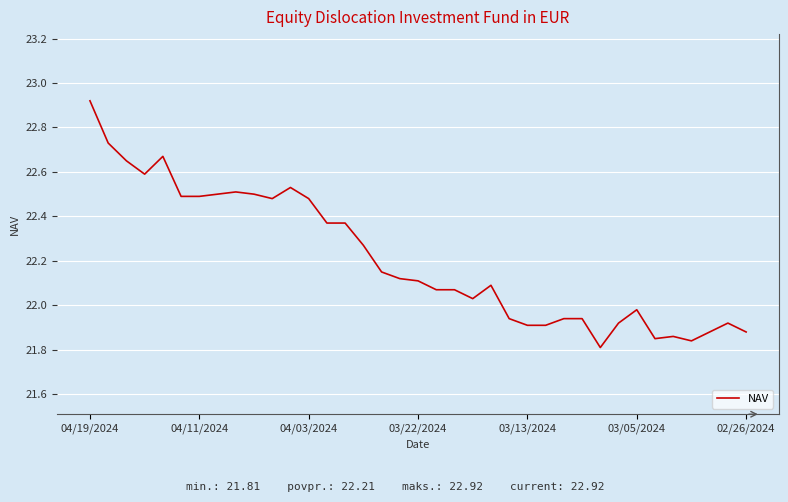

What is the difference between the maximum and minimum values?

1.1